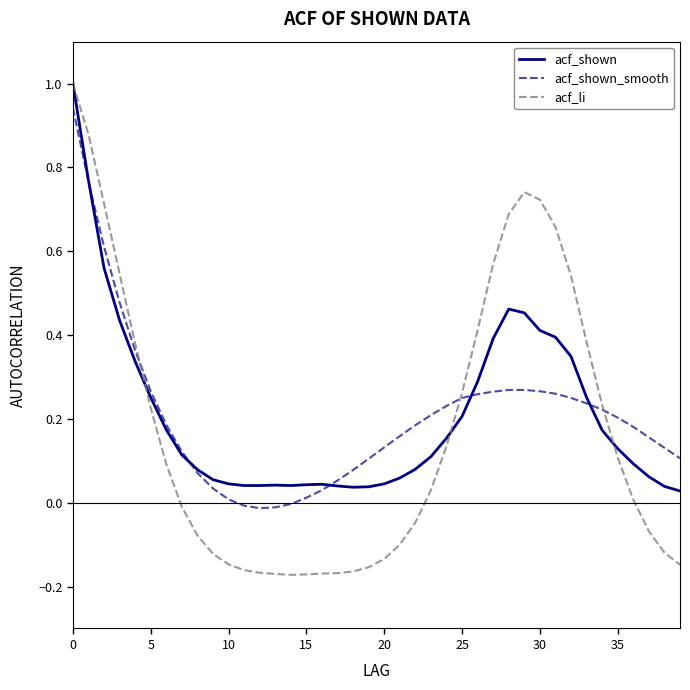

Which series has the largest range (max minus min)?

acf_li